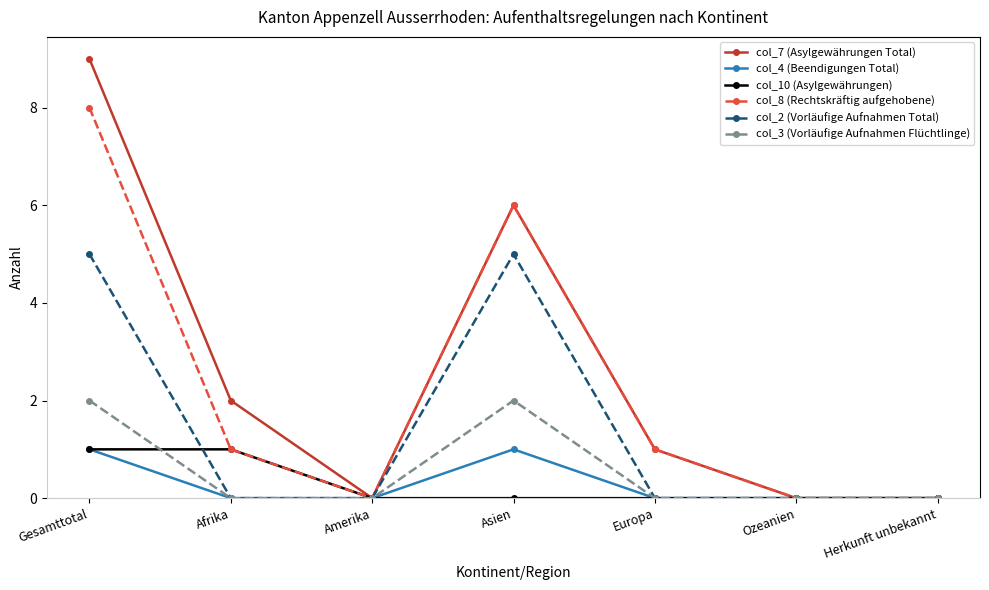

Which series has the widest spread of values?

col_7 (Asylgewährungen Total)